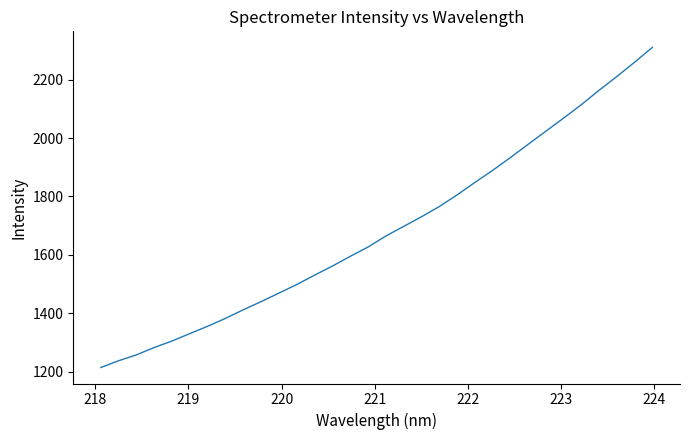

What is the greatest value displayed?

2310.4